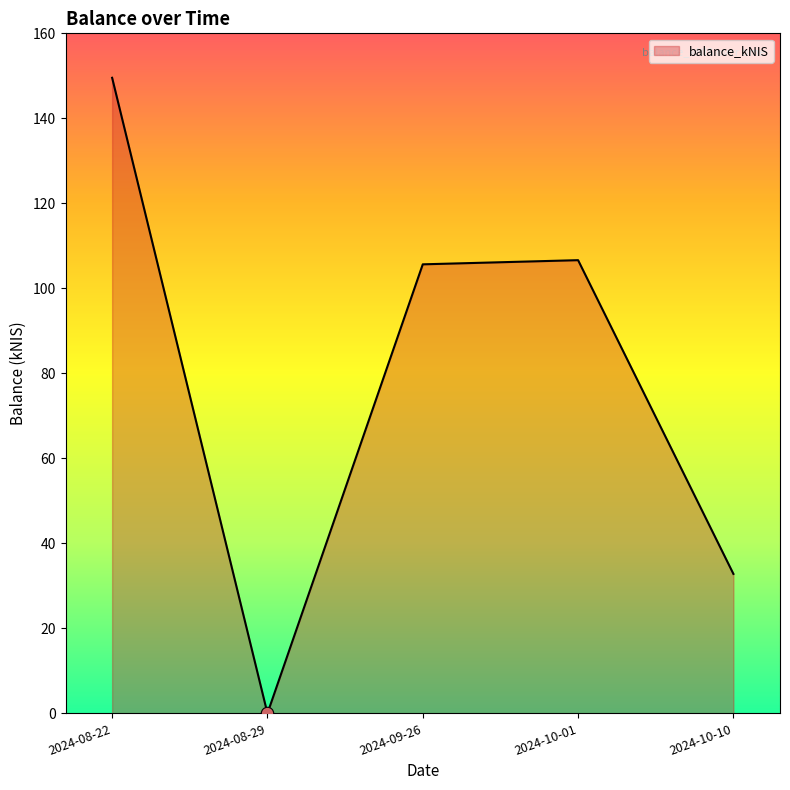

Which has a higher value, 2024-09-26 or 2024-08-29?

2024-09-26